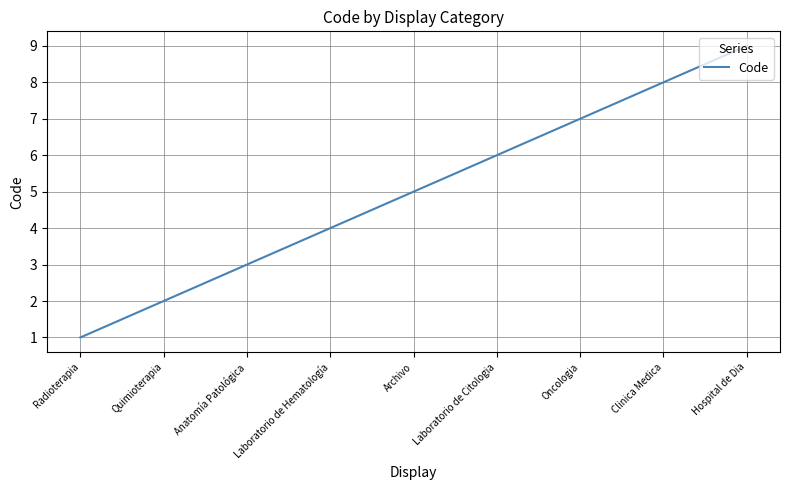

At which category does the chart reach its minimum across all series?

Radioterapia